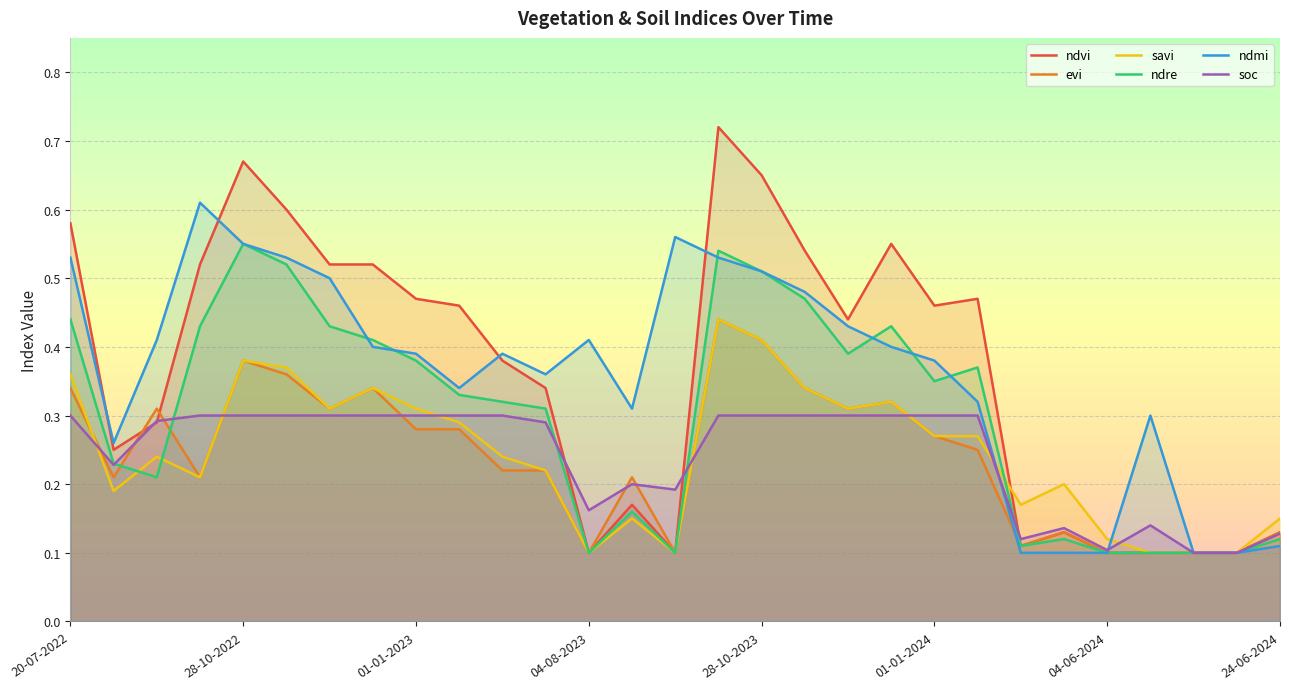

What are all the series names shown in the legend?

ndvi, evi, savi, ndre, ndmi, soc